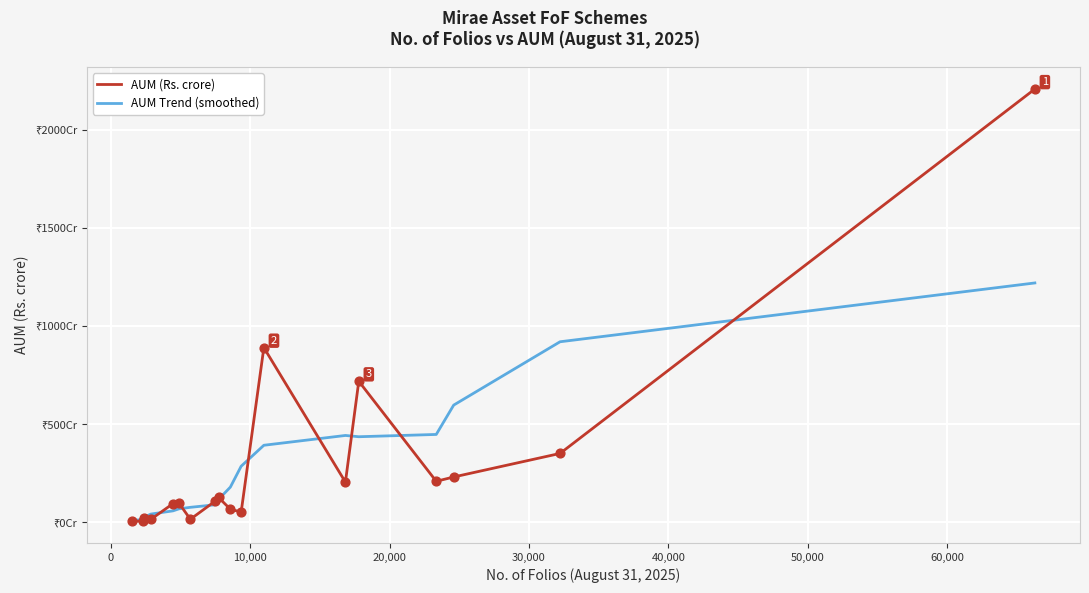

What are all the series names shown in the legend?

AUM (Rs. crore), AUM Trend (smoothed)